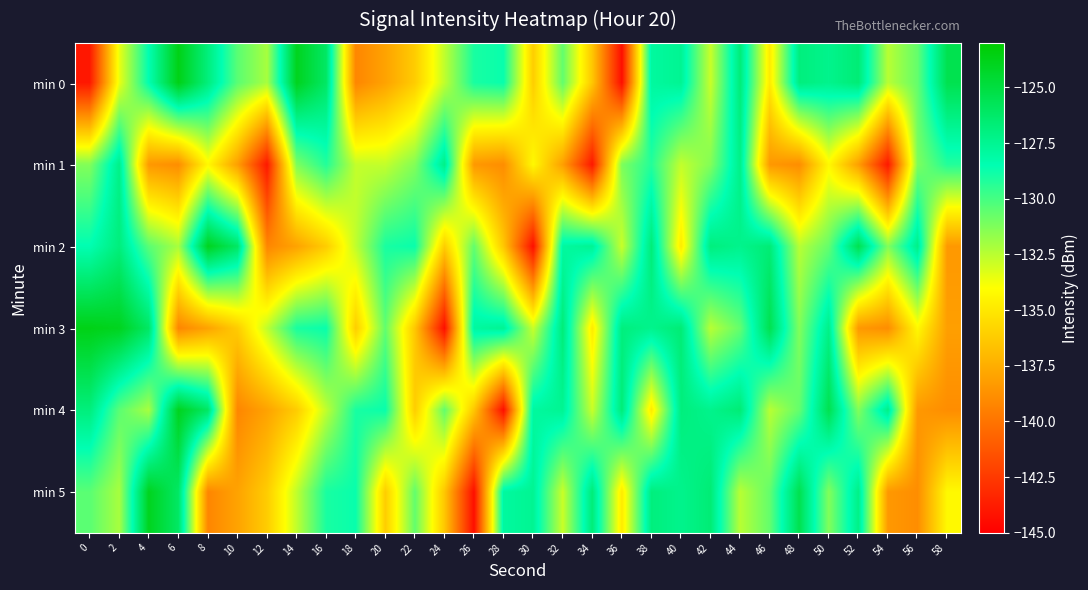

At 18, list the series in order from largest to smallest.

min 5, min 4, min 2, min 1, min 3, min 0